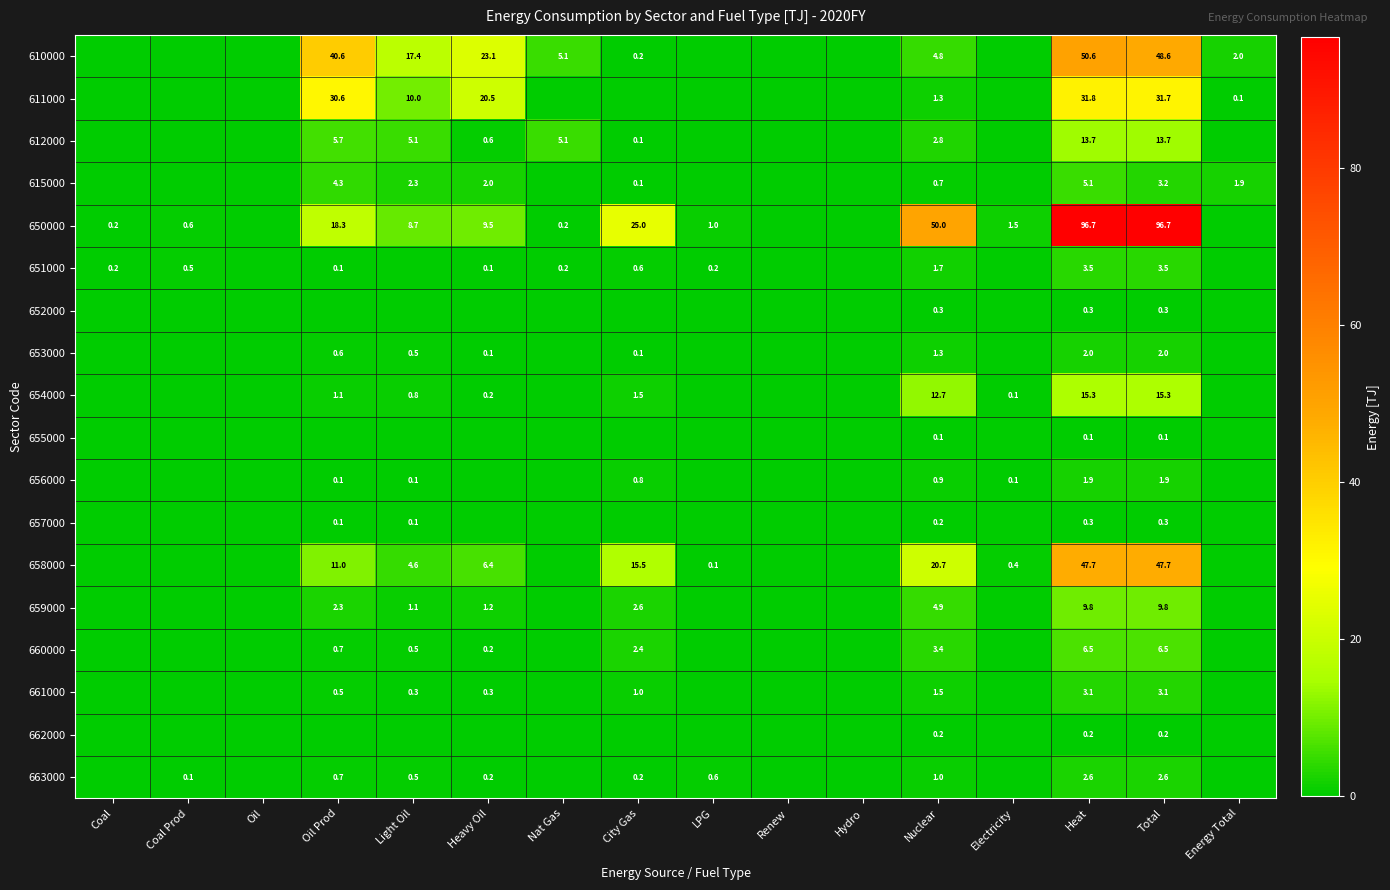

The value of 663000 at Light Oil is 0.5. True or false?

True